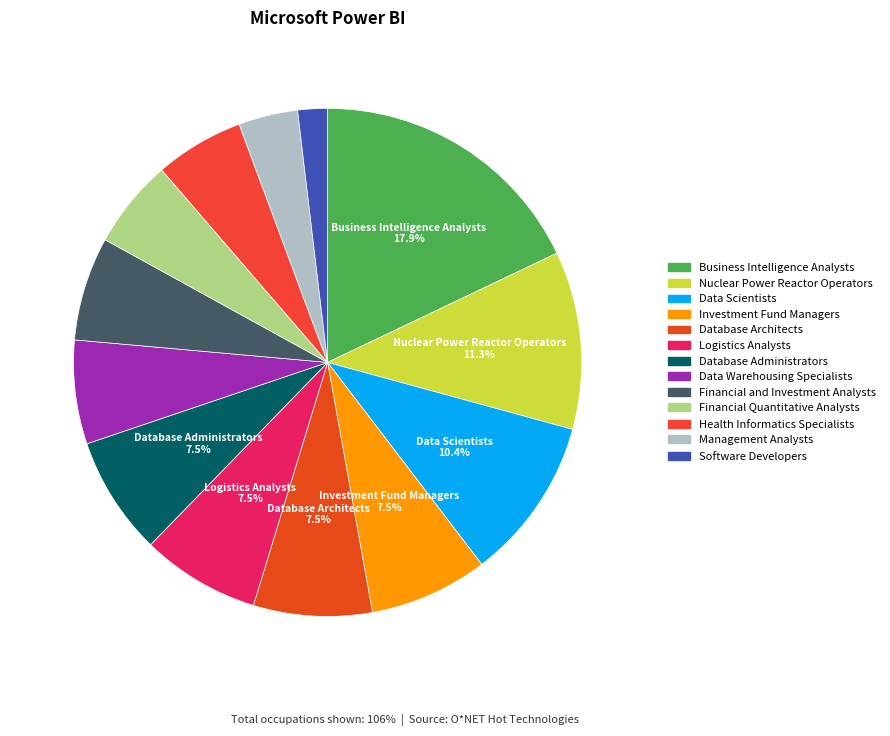

What is the smallest slice in the pie chart?

Software Developers